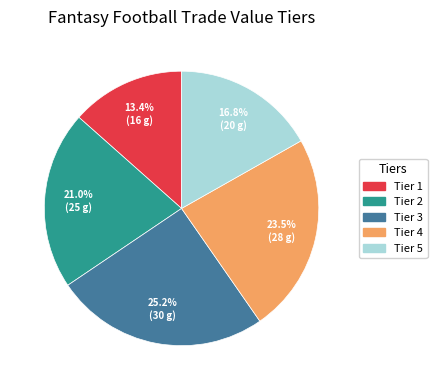

What percentage is the Tier 2 slice, to the nearest percent?

21%